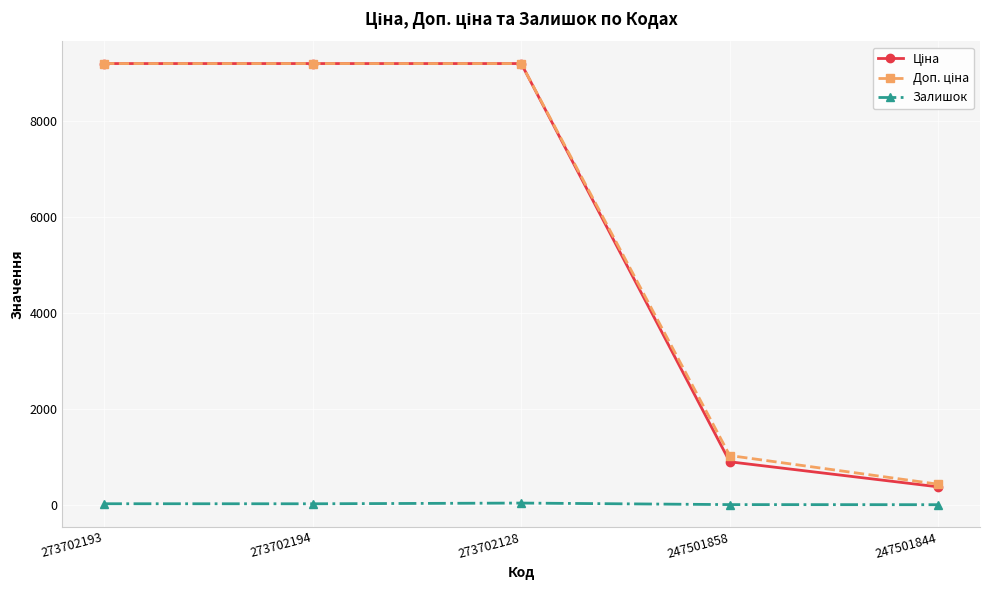

What is the maximum value shown in the chart?

9185.9